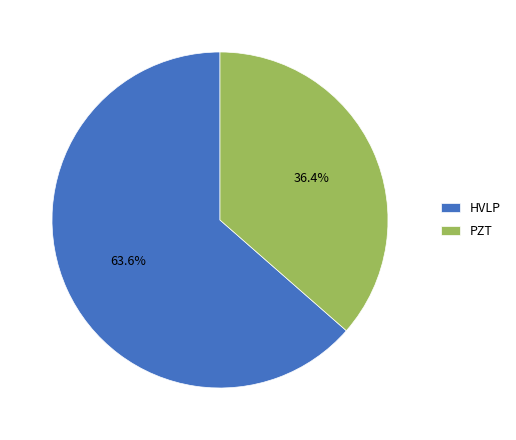

How many slices are in this pie chart?

2